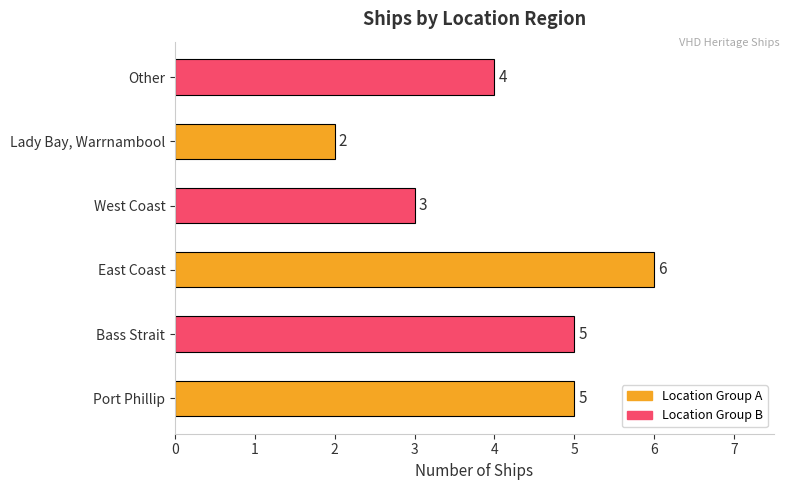

What is the difference between the maximum and minimum values?

4